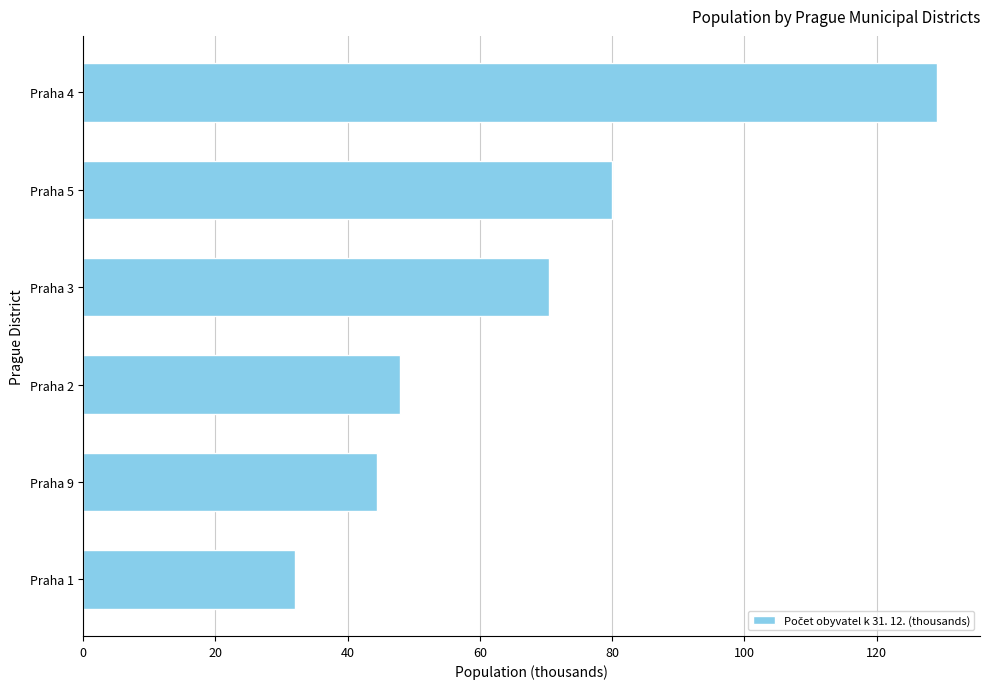

Reading bottom to top, transcribe all the data shown in this chart.

32.0	44.4	47.9	70.5	80.0	129.2